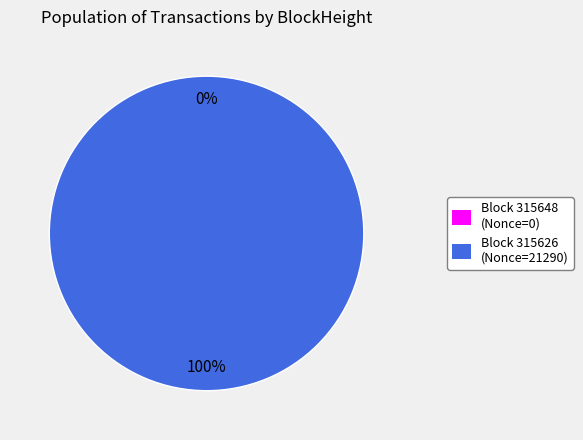

How many segments does this pie chart have?

2